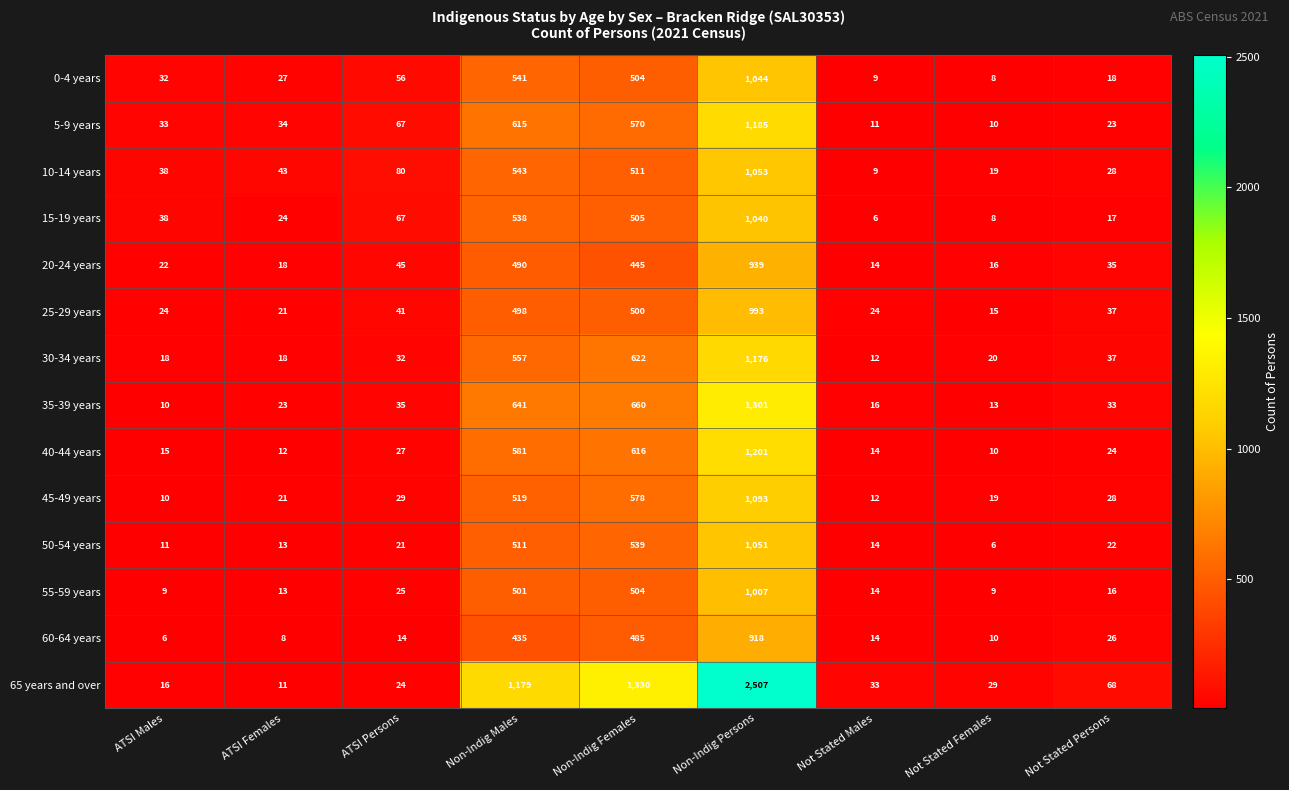

What is the average value of the 65 years and over series?

577